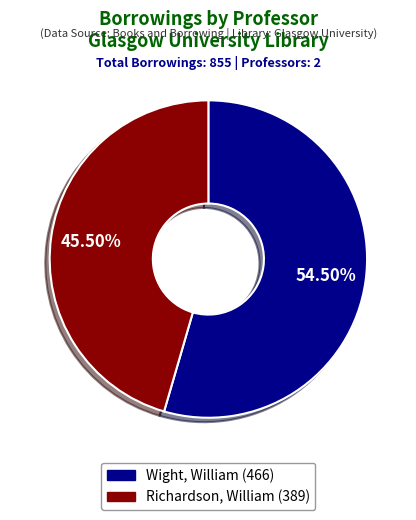

Does any single category account for the majority?

Yes